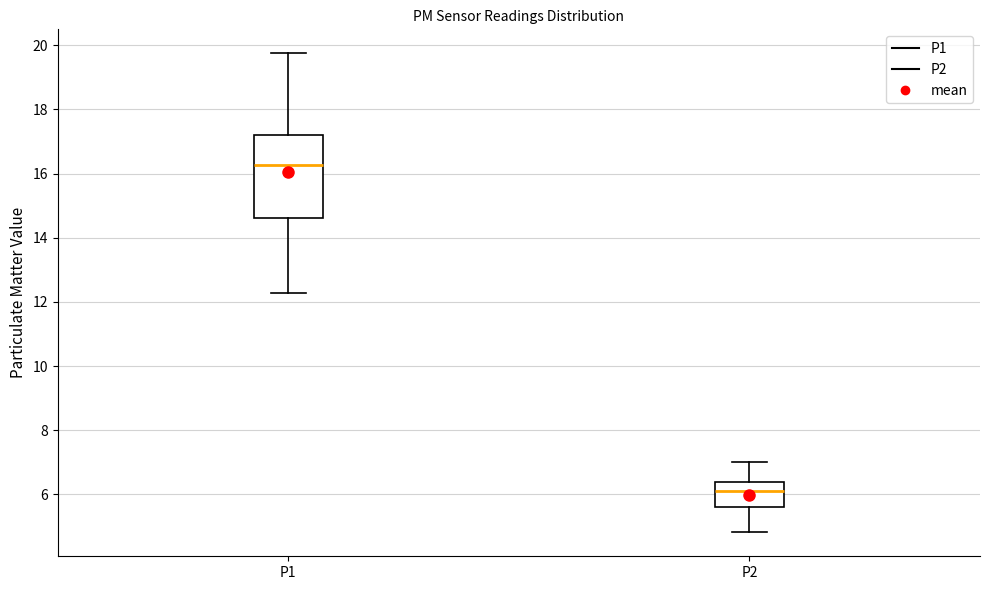

Which box's median line is the lowest?

P2